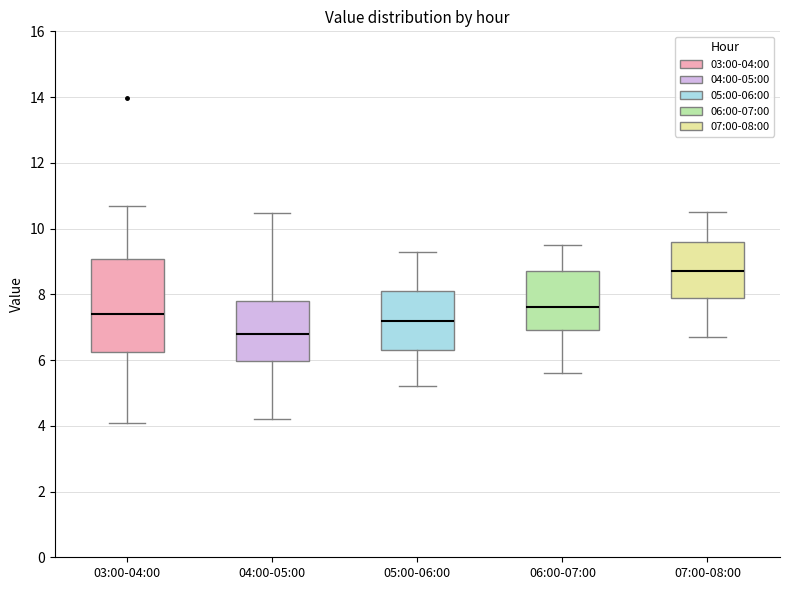

Which box's median line is the lowest?

04:00-05:00